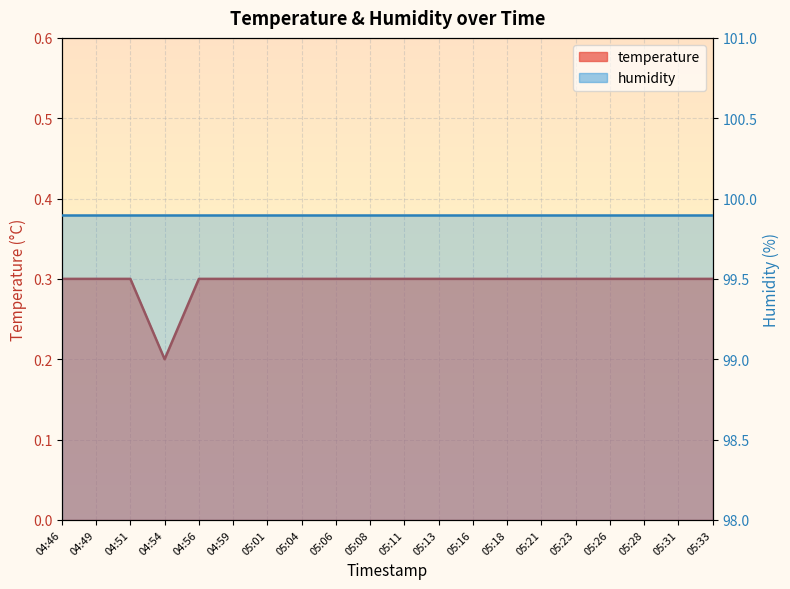

What is the greatest value displayed?

0.3